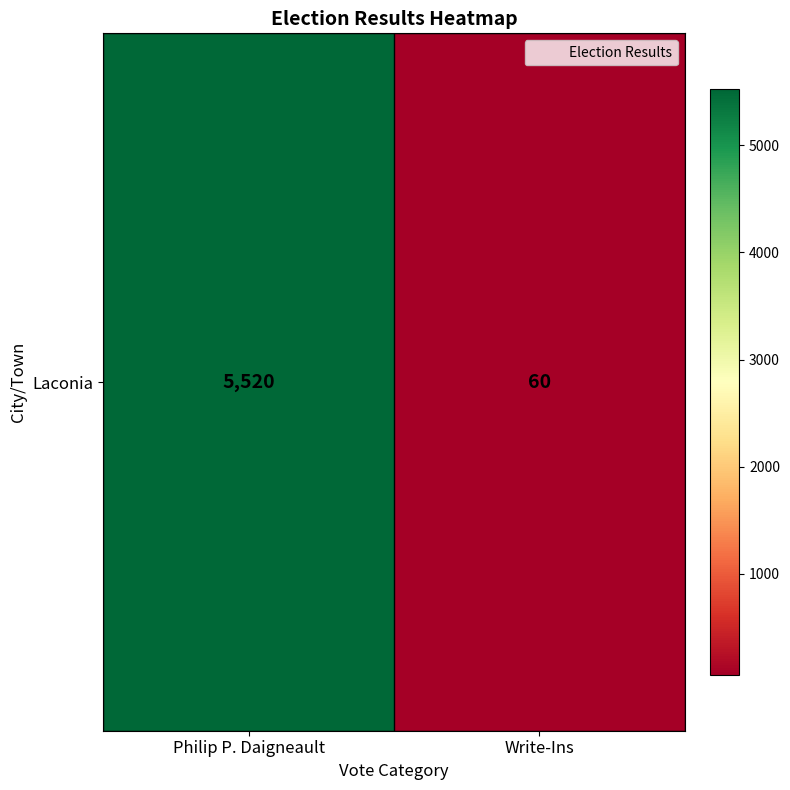

The value at Write-Ins is 60. True or false?

True